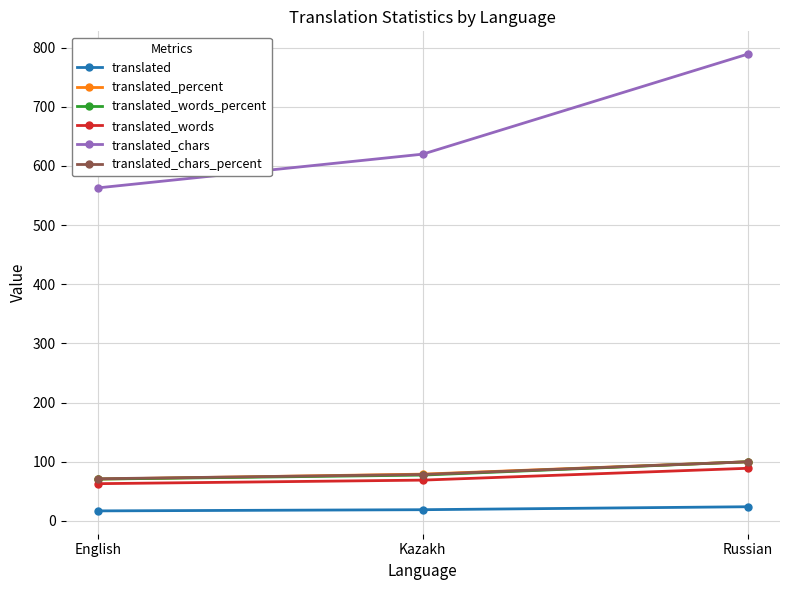

What is the sum of the translated_chars values at English and Kazakh?

1183.0